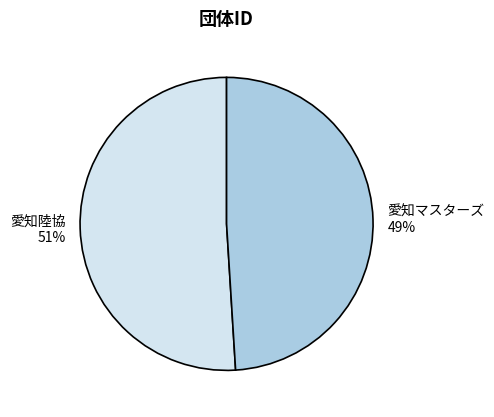

Is it true that 愛知マスターズ is 60% of the pie?

False